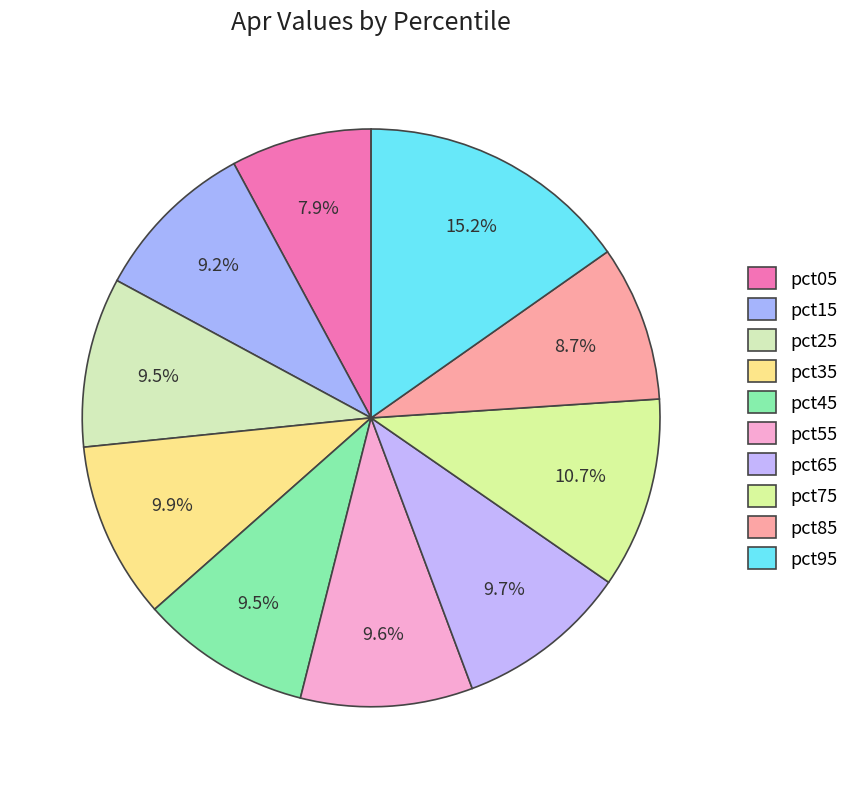

Is pct55 the majority of the pie?

No